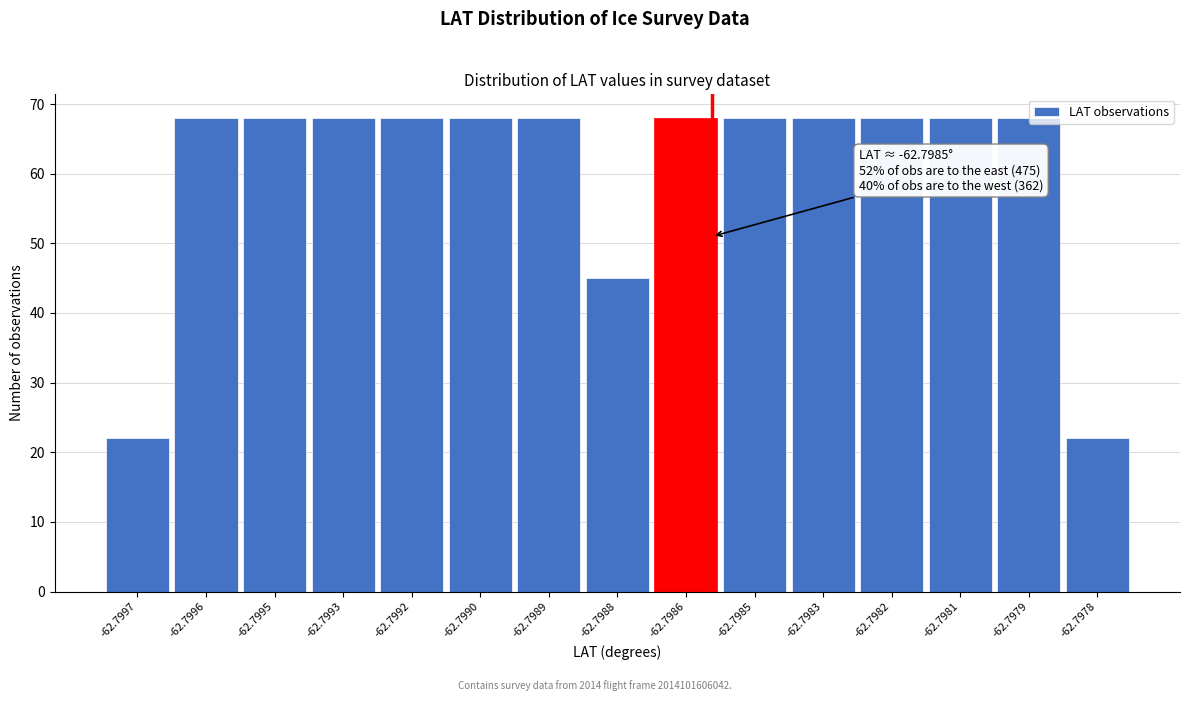

What is the difference between the maximum and second lowest values?

46